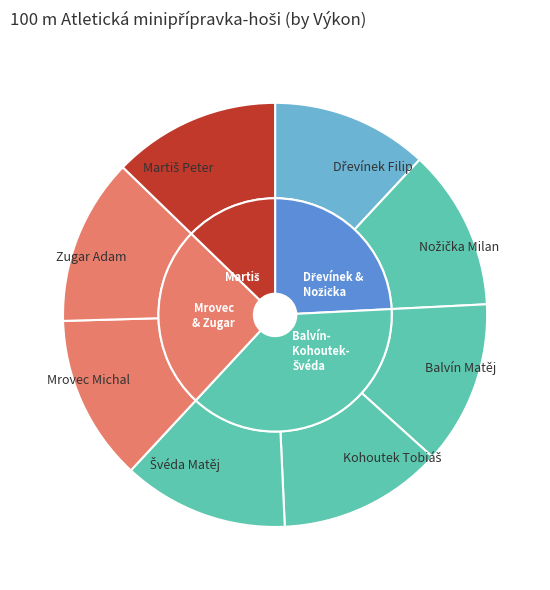

Is there a majority slice in this chart?

No